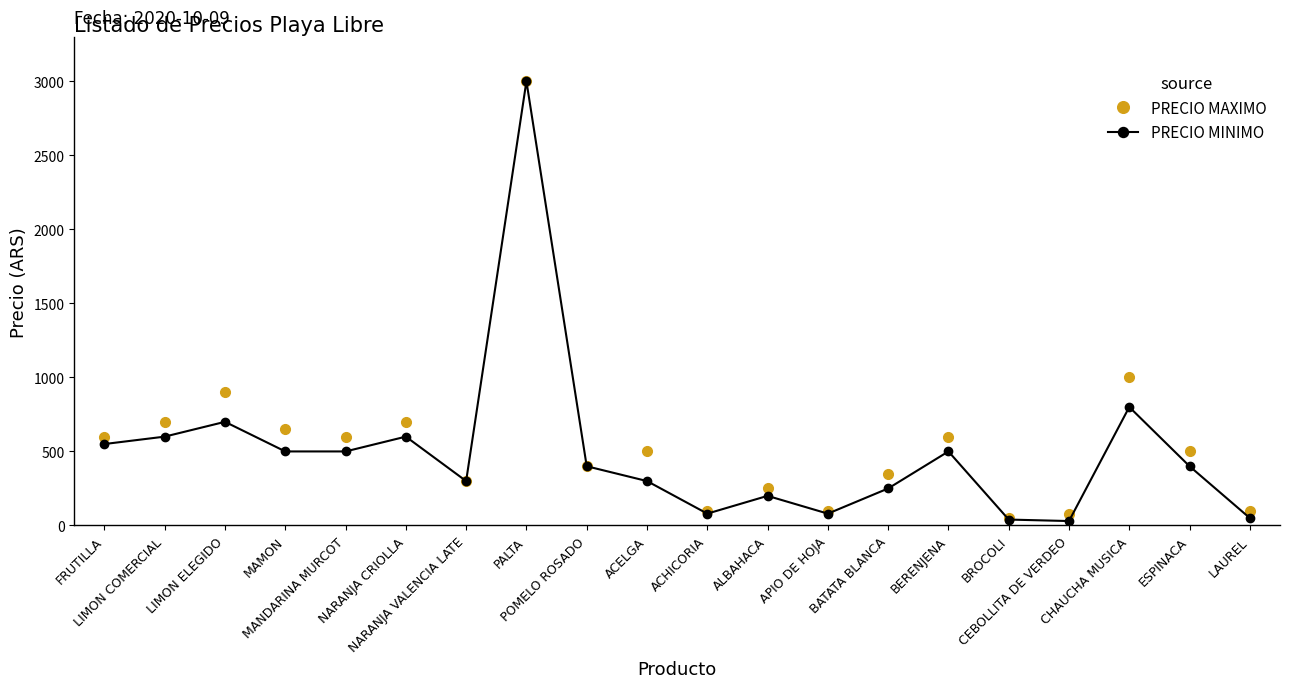

True or false: PRECIO MAXIMO has more than 0 points higher than both neighbors.

True